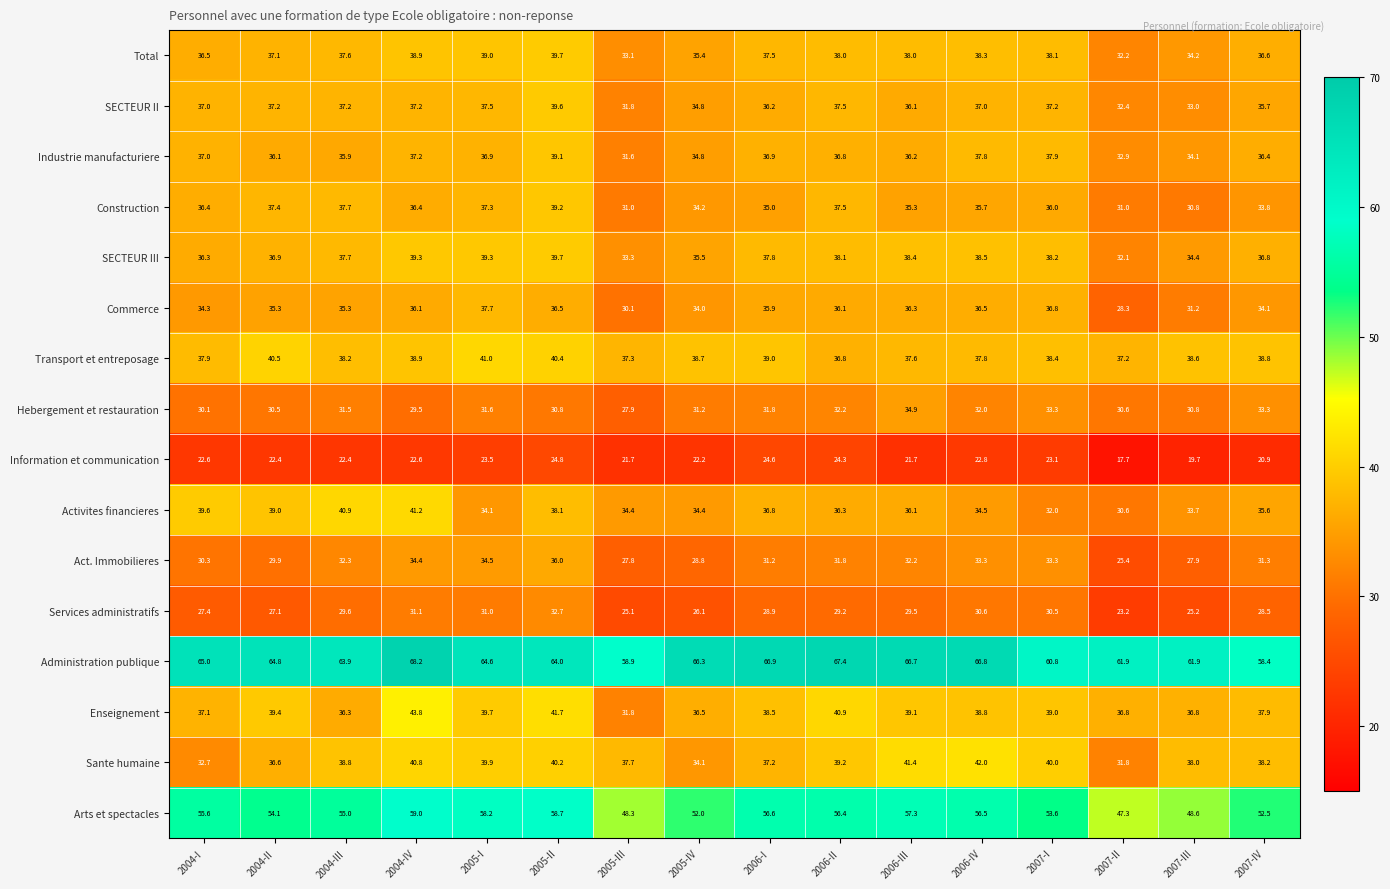

At how many categories does at least one series exceed 22?

16